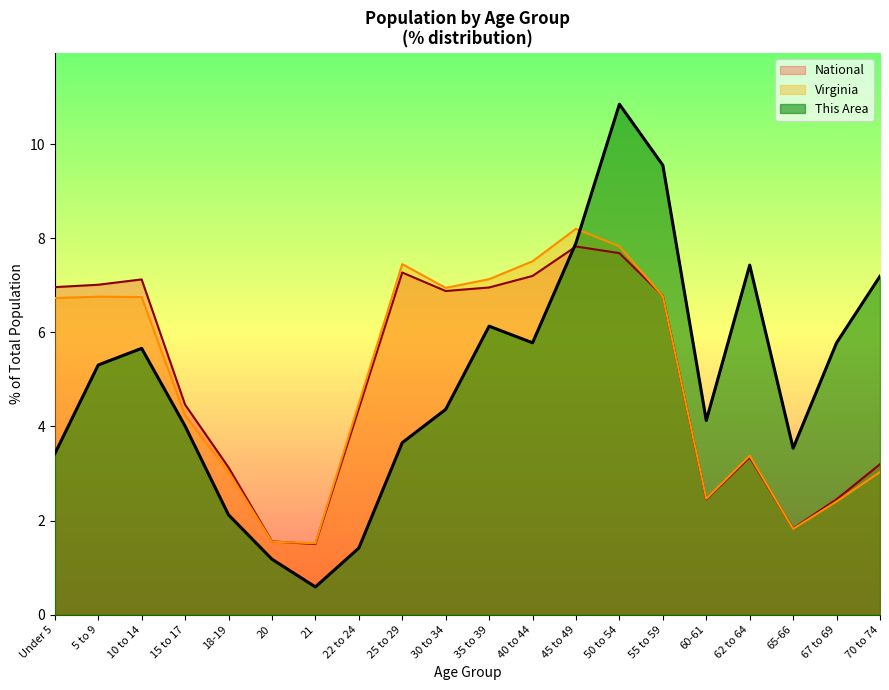

Between 15 to 17 and 18-19, which is larger?

15 to 17